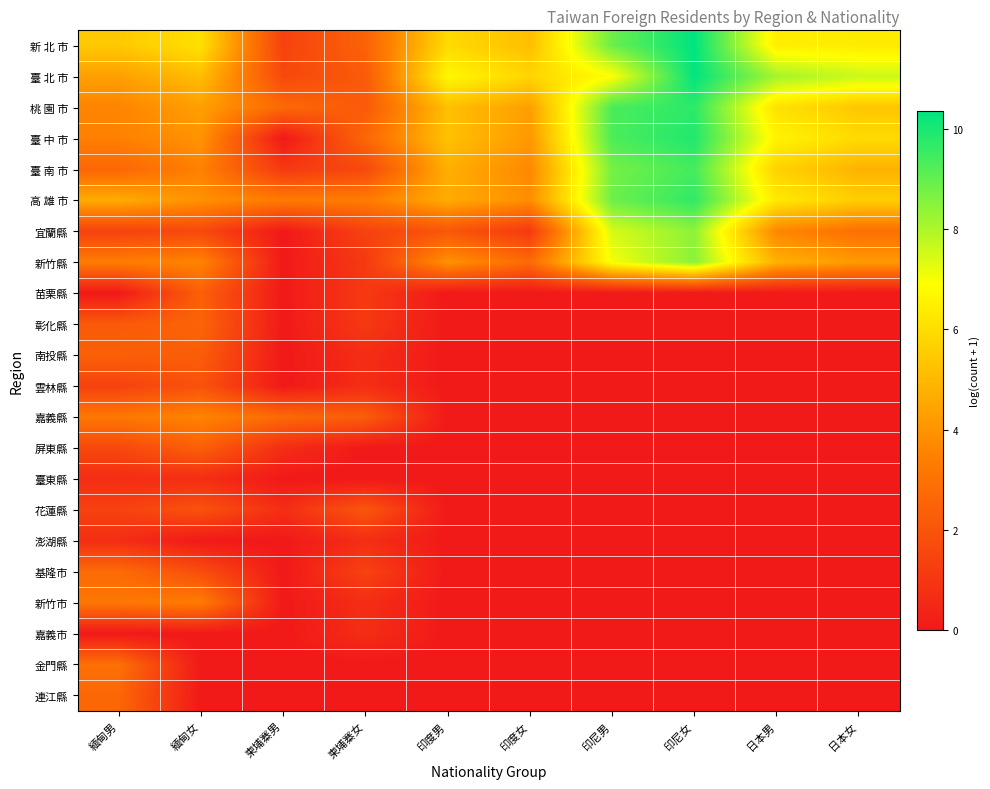

At which category is the sum across all series the highest?

印尼女